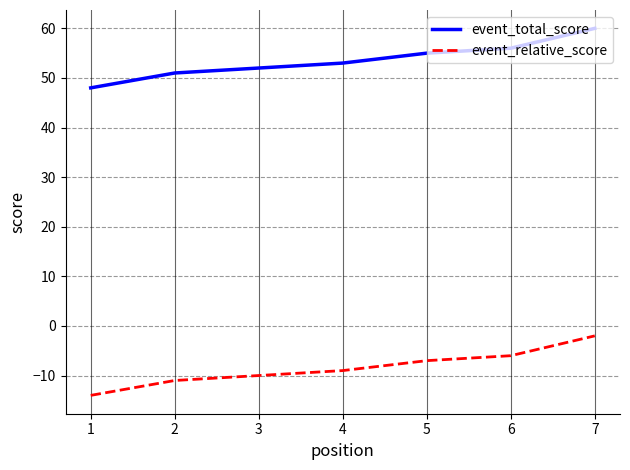

Which category has the lowest value in the event_relative_score series?

1